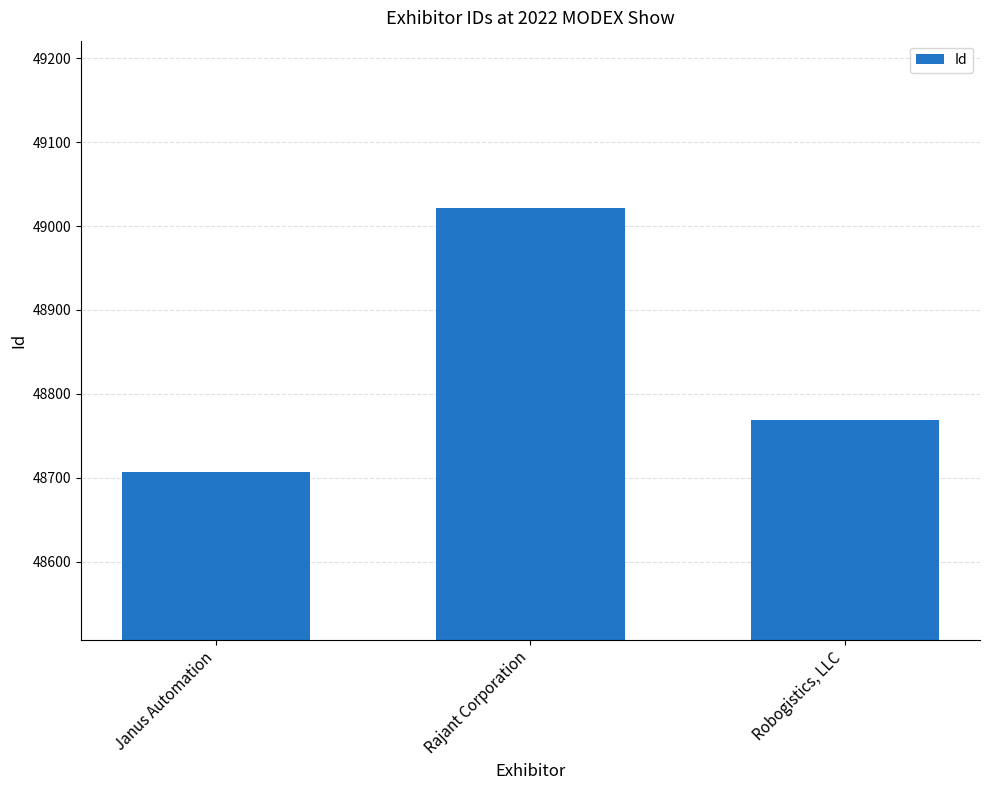

What is the change in value from Janus Automation to Robogistics, LLC?

+62